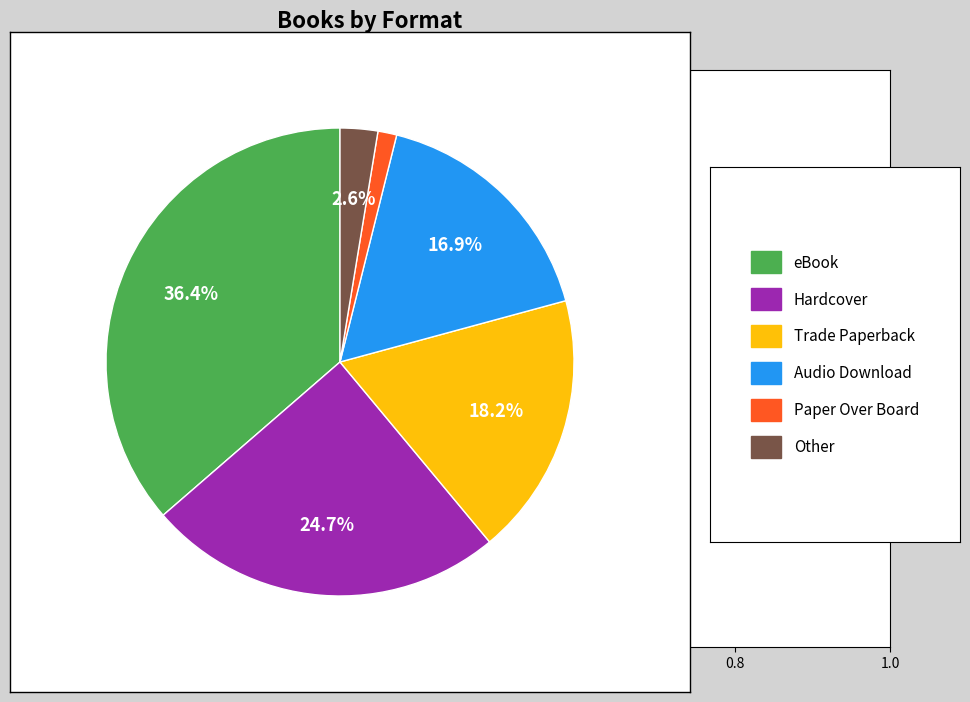

How many slices are in this pie chart?

6